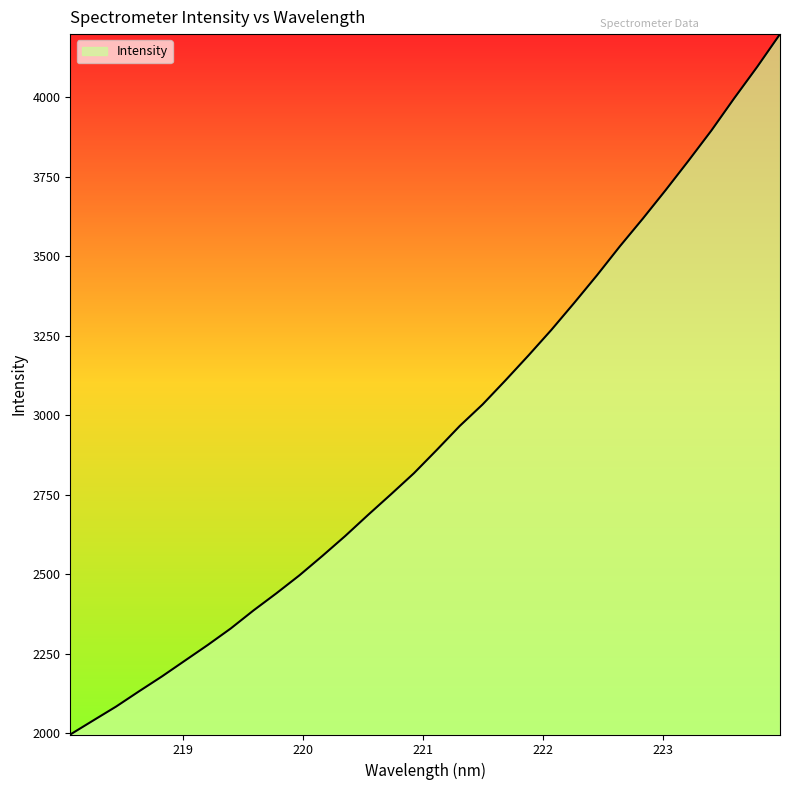

What is the smallest value displayed?

1995.6